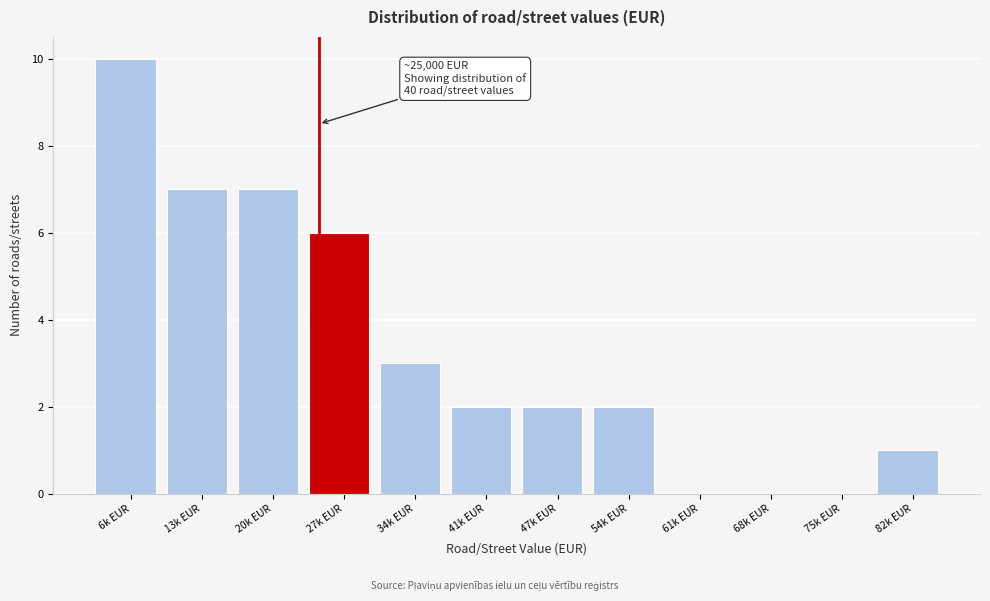

Reading right to left, extract all data points from this chart.

82k EUR=1	75k EUR=0	68k EUR=0	61k EUR=0	54k EUR=2	47k EUR=2	41k EUR=2	34k EUR=3	27k EUR=6	20k EUR=7	13k EUR=7	6k EUR=10